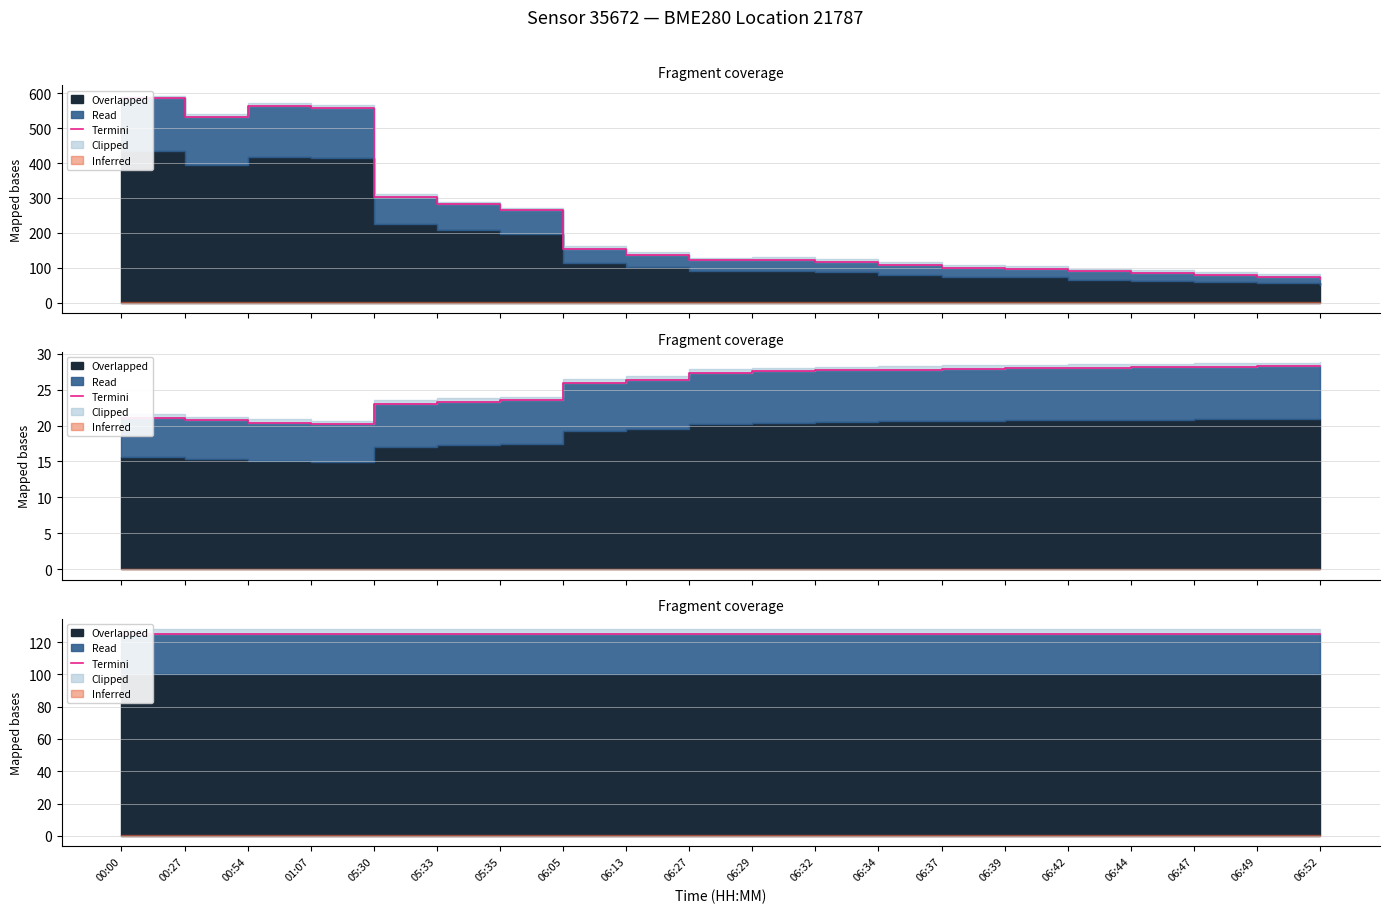

What value does the Pressure series have at 06:39?

97.3